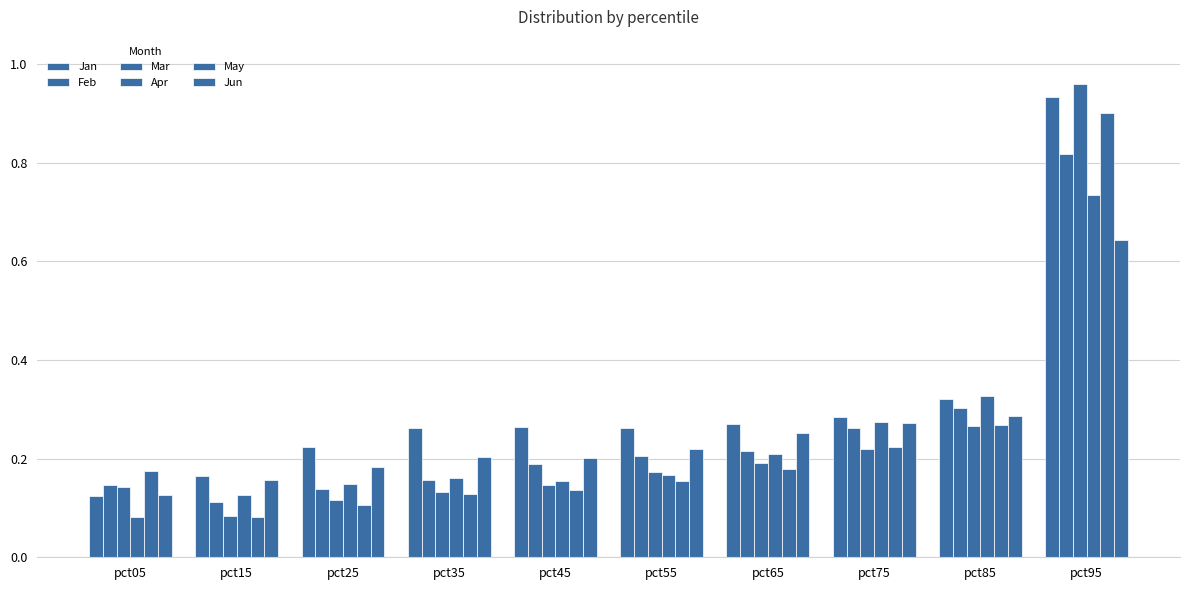

What is the spread (max minus min) of values at pct05?

0.1